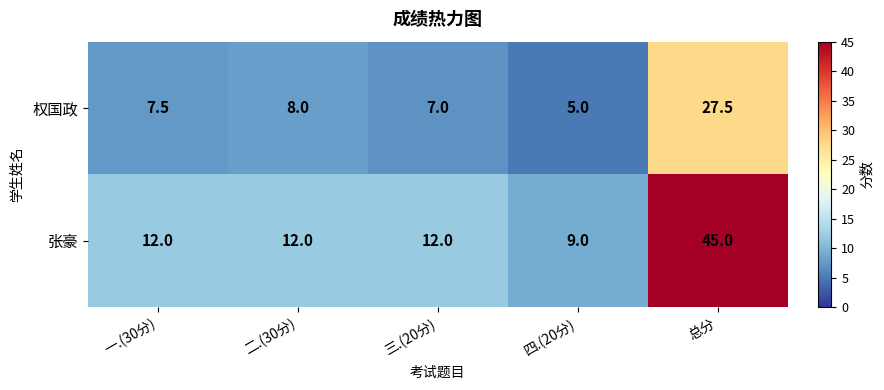

At which label is 权国政 closest to 16?

二.(30分)